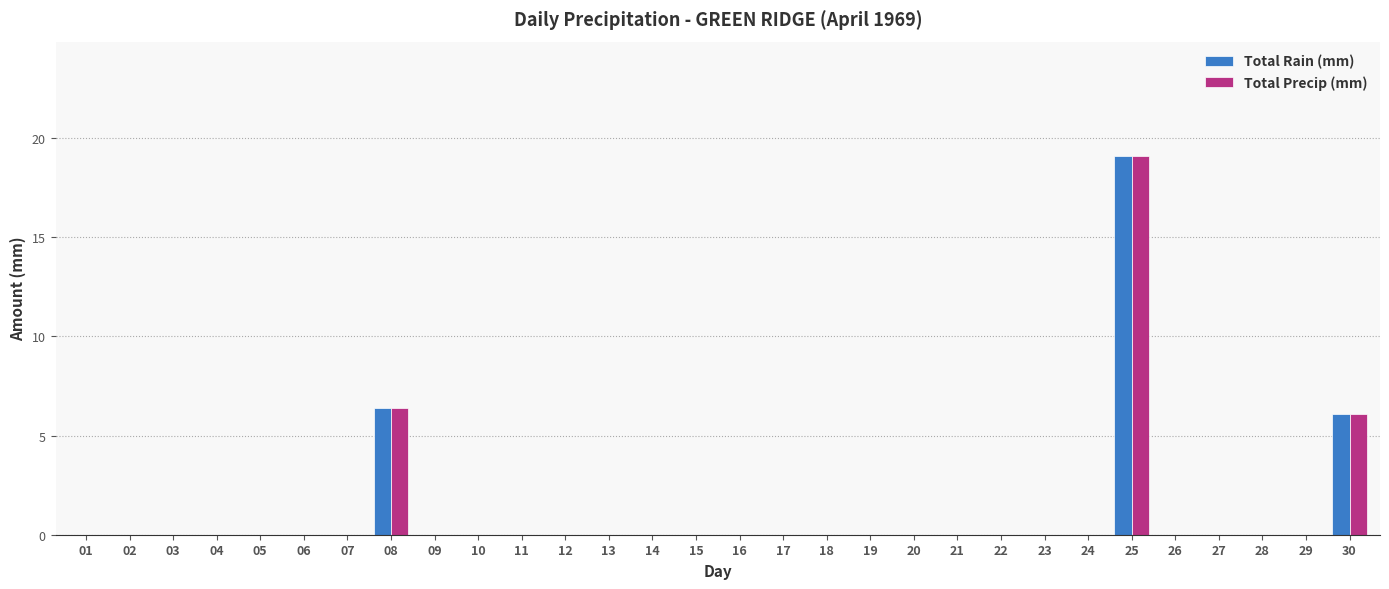

At which category is the sum across all series the highest?

25